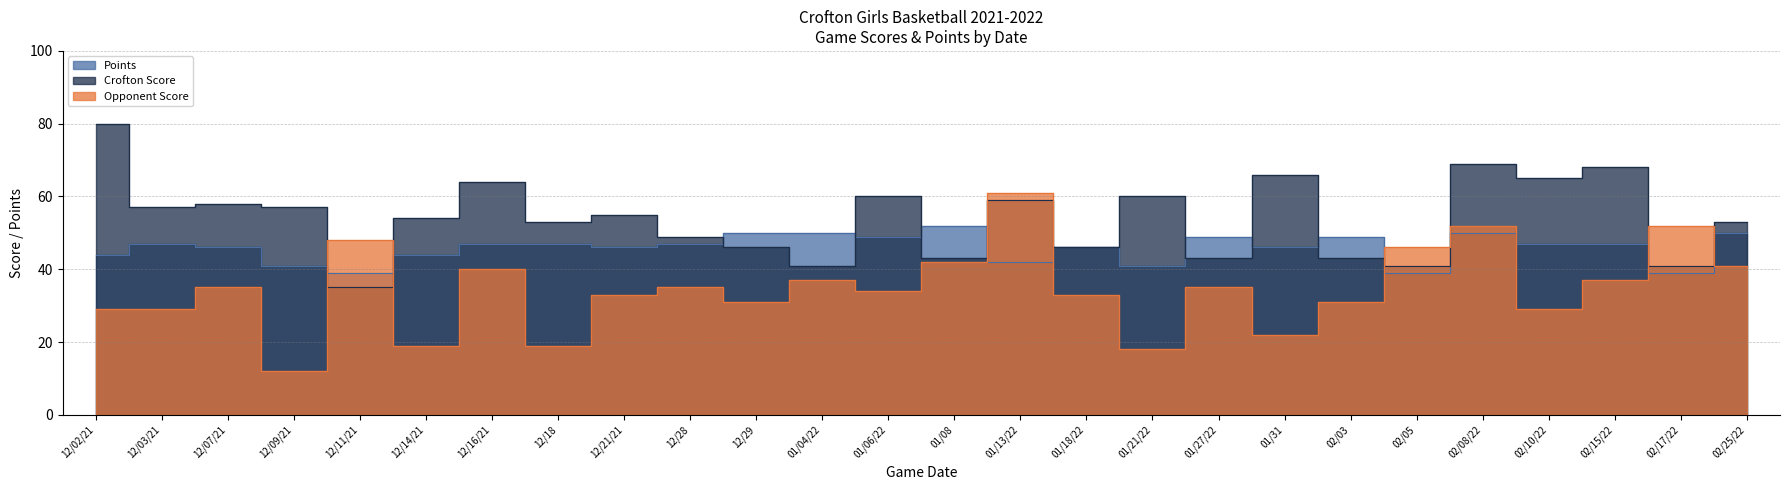

Reading left to right, extract all data points from this chart.

Crofton Score: 80	57	58	57	35	54	64	53	55	49	46	41	60	43	59	46	60	43	66	43	41	69	65	68	41	53
Opponent Score: 29	29	35	12	48	19	40	19	33	35	31	37	34	42	61	33	18	35	22	31	46	52	29	37	52	41
Points: 44	47	46	41	39	44	47	47	46	47	50	50	49	52	42	46	41	49	46	49	39	50	47	47	39	50